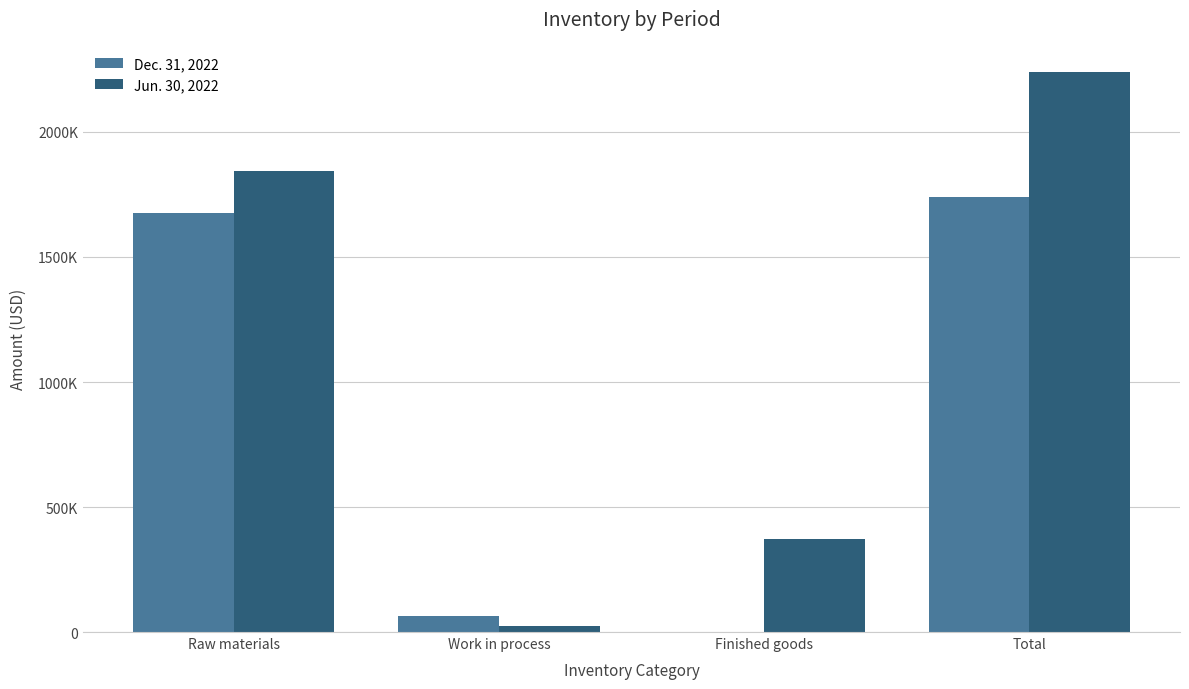

Which category has the highest value in the Dec. 31, 2022 series?

Total